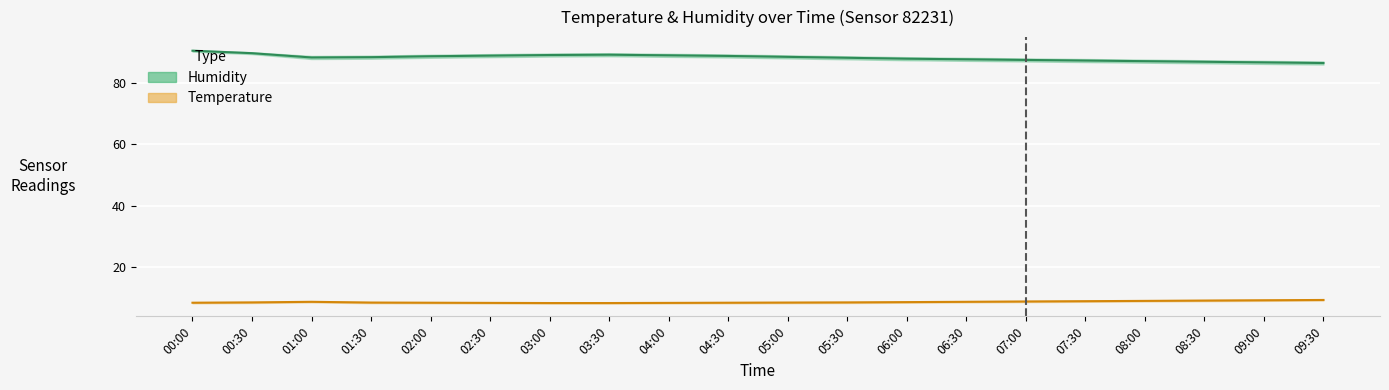

How many interior local peaks does the humidity_lower series have?

1